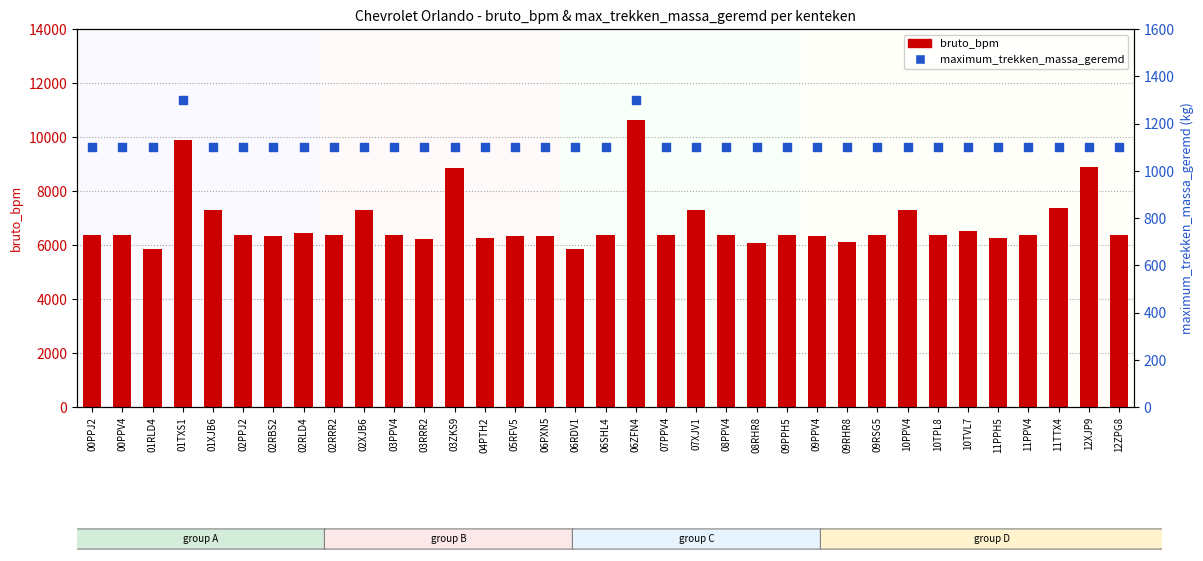

At how many categories does at least one series exceed 5652?

35